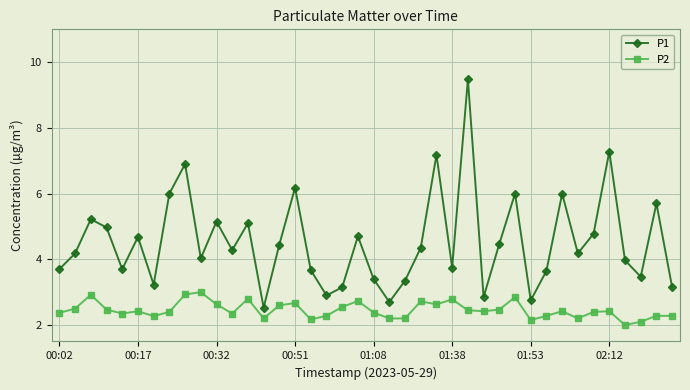

Which series has the largest total across all categories?

P1